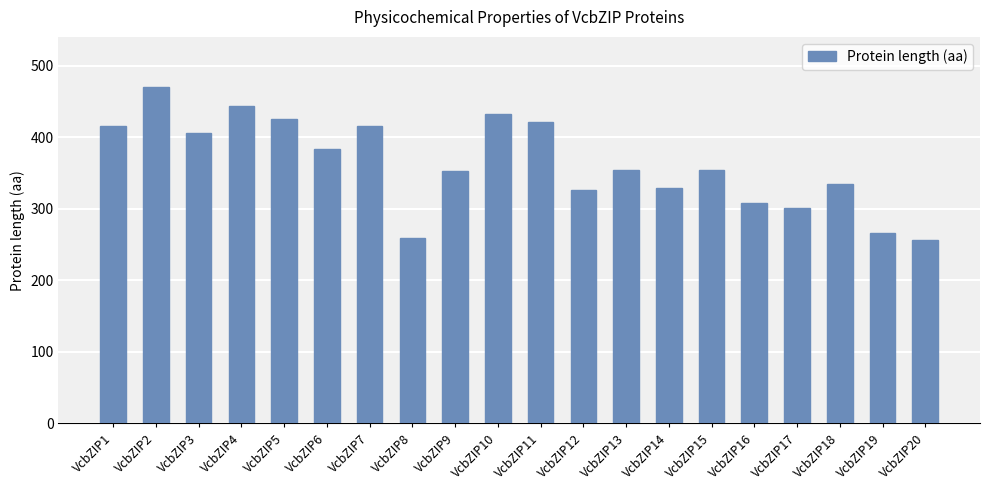

True or false: the data shows 539 at VcbZIP17.

False